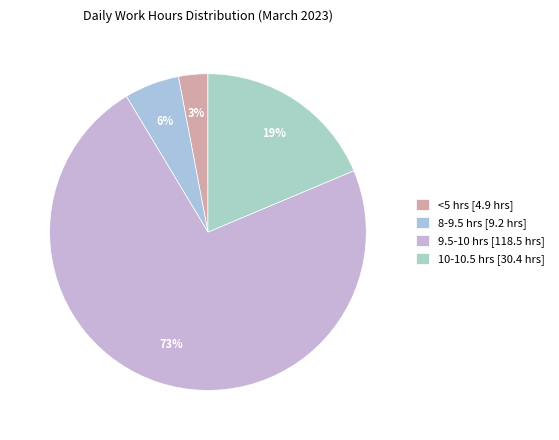

How many segments does this pie chart have?

4